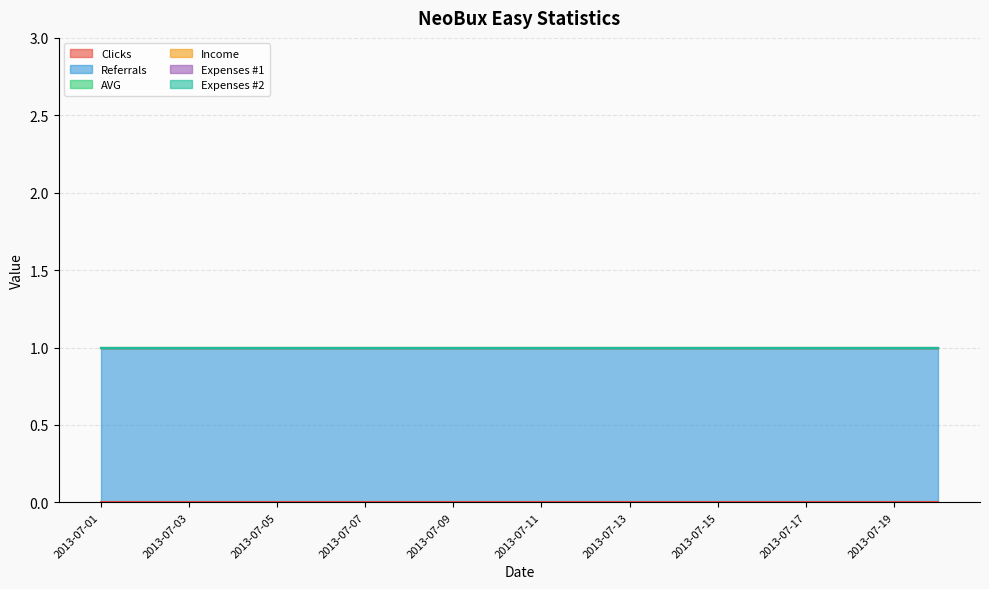

Which series has the widest spread of values?

Clicks